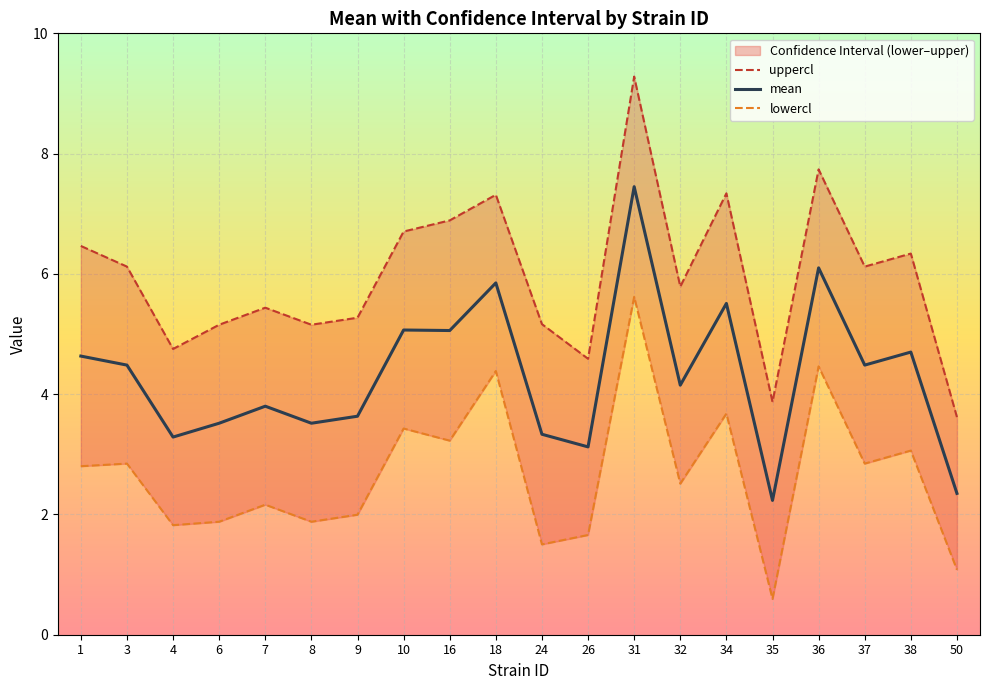

What is the value of the lowercl point at the 8th from the left?

3.4